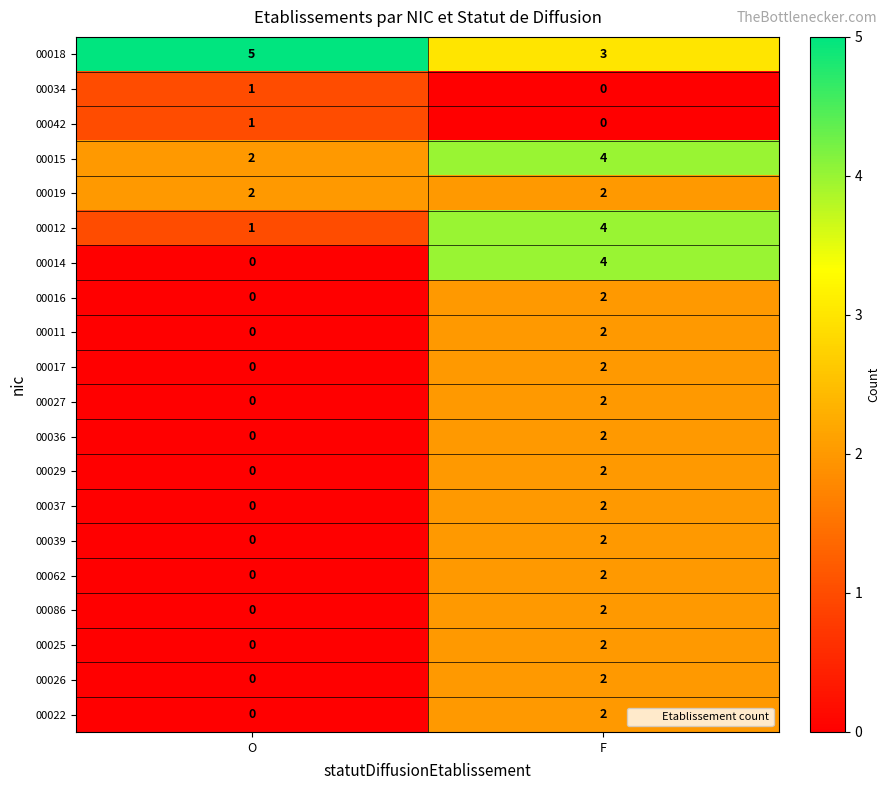

What is the spread (max minus min) of values at O?

5